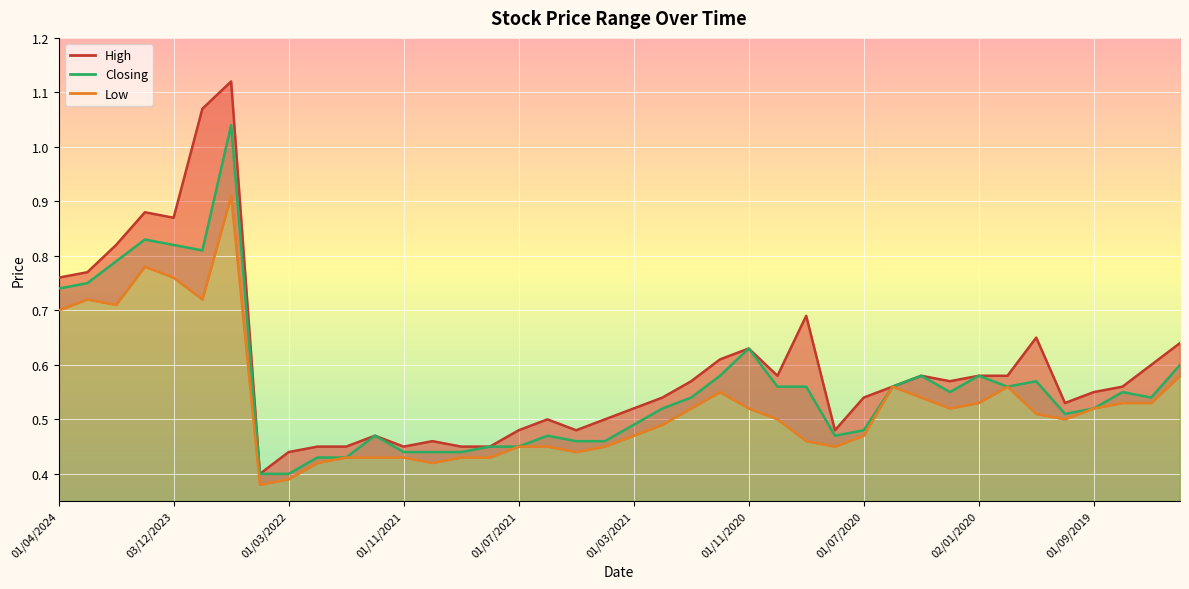

Is the value of Closing at 01/09/2019 greater than the value of Low at 10?

No